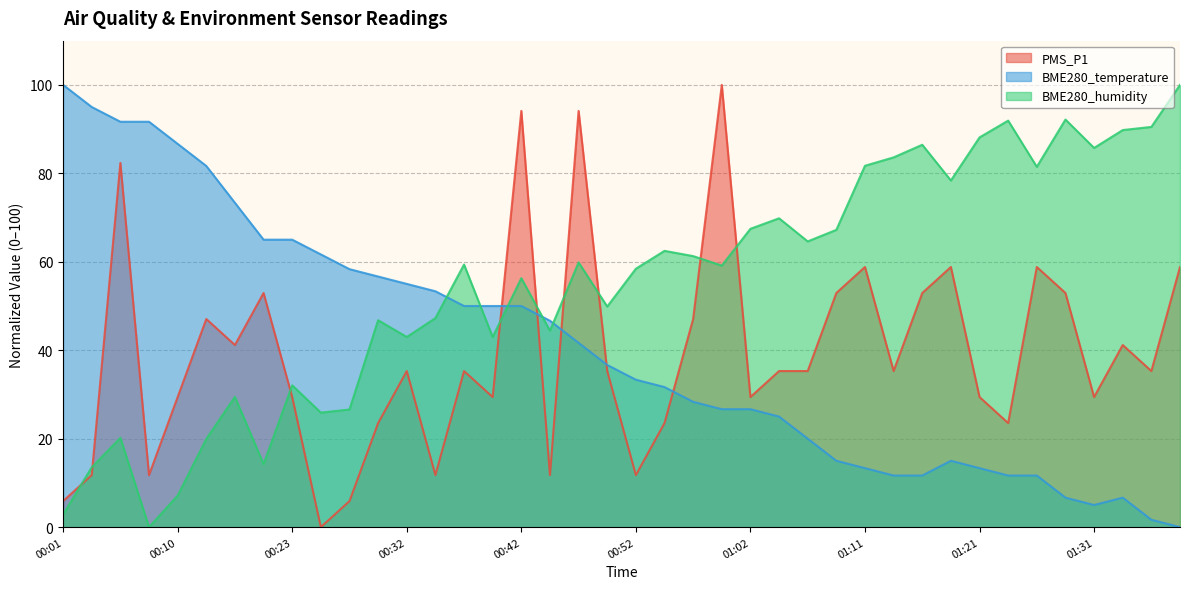

What is the sum of all BME280_humidity values?

2202.1